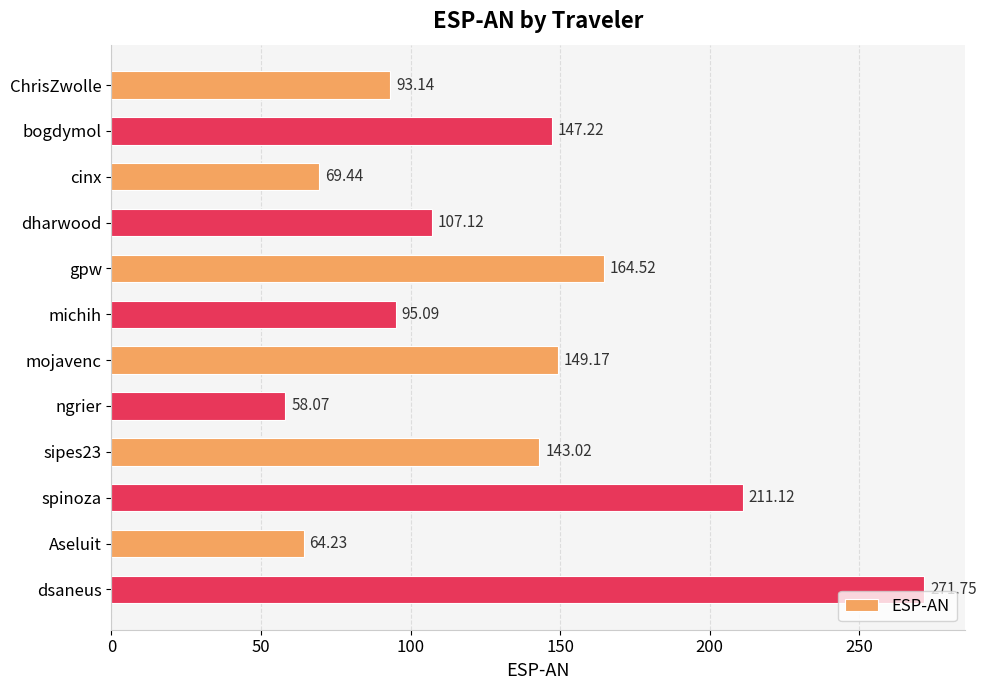

What is the label of the 11th bar from the top?

Aseluit